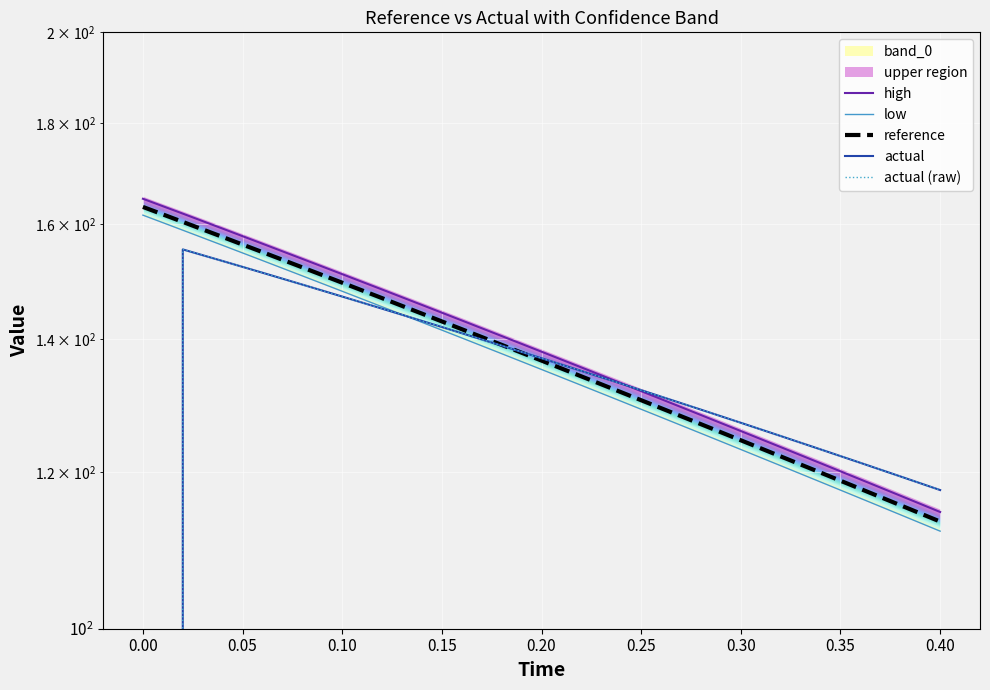

What is the value of the high point at the 4th from the left?

156.4